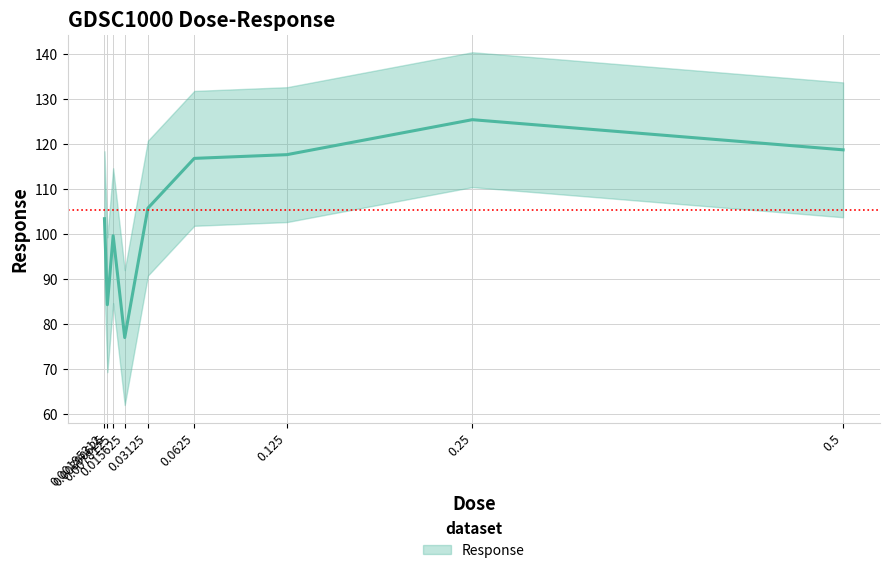

True or false: the data shows 77.0 at 0.015625.

True